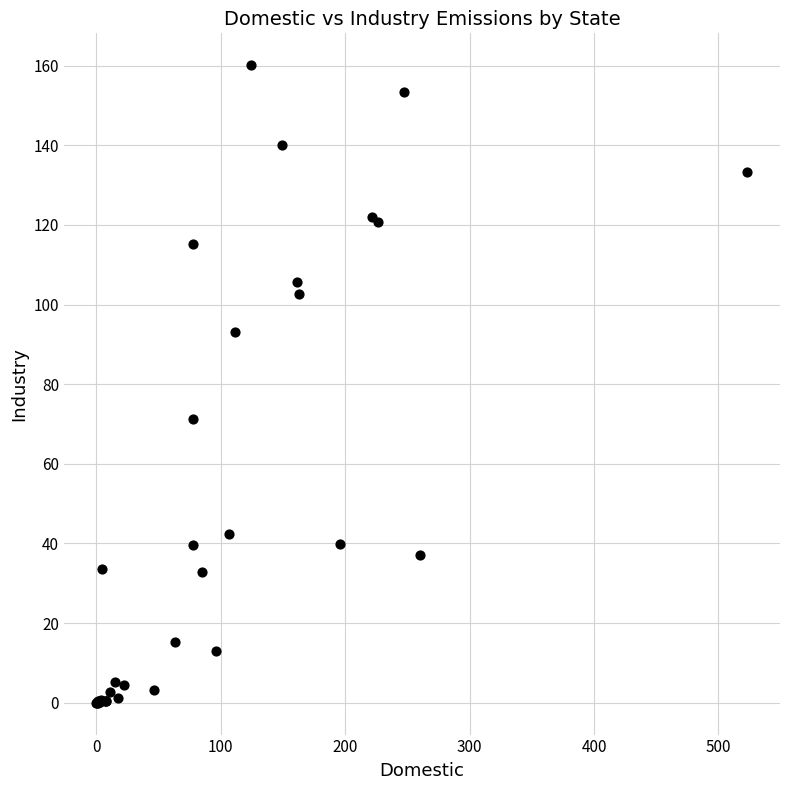

What Y value in the scatter plot is closest to 80?

71.3